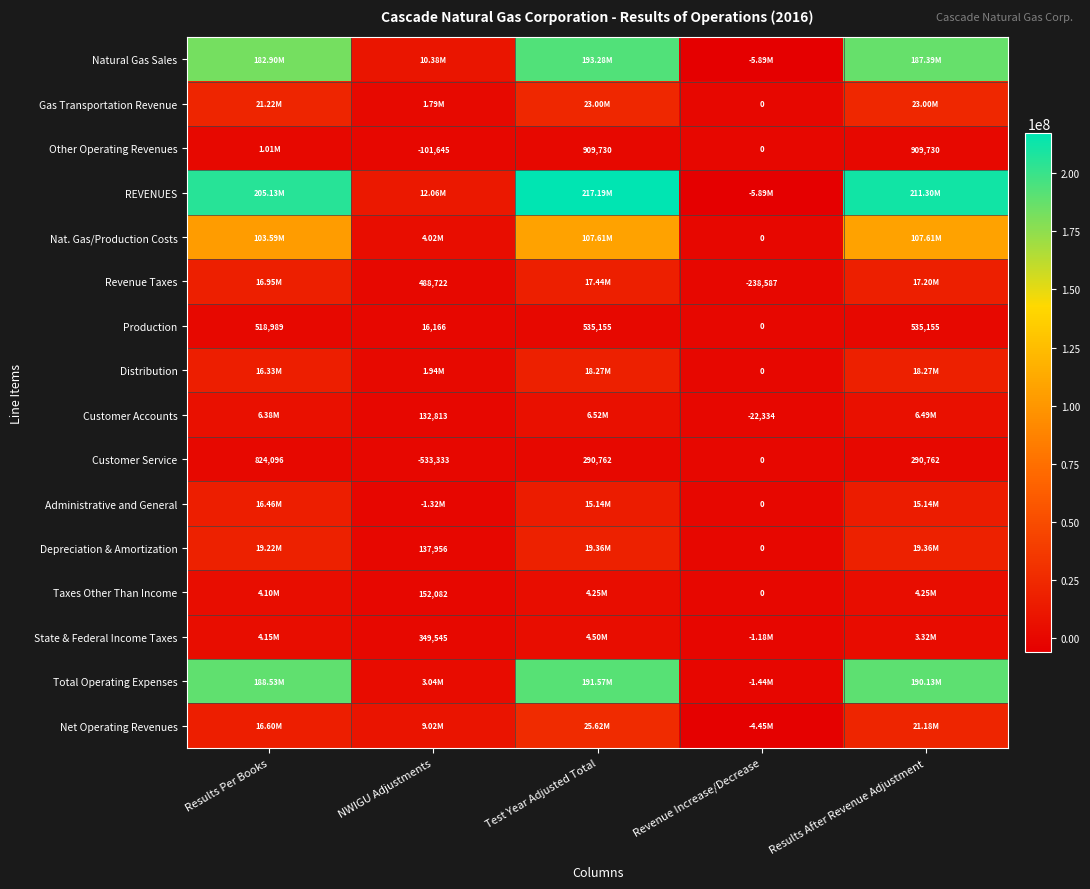

Is the value of Production at Results Per Books greater than the value of Other Operating Revenues at Test Year Adjusted Total?

No